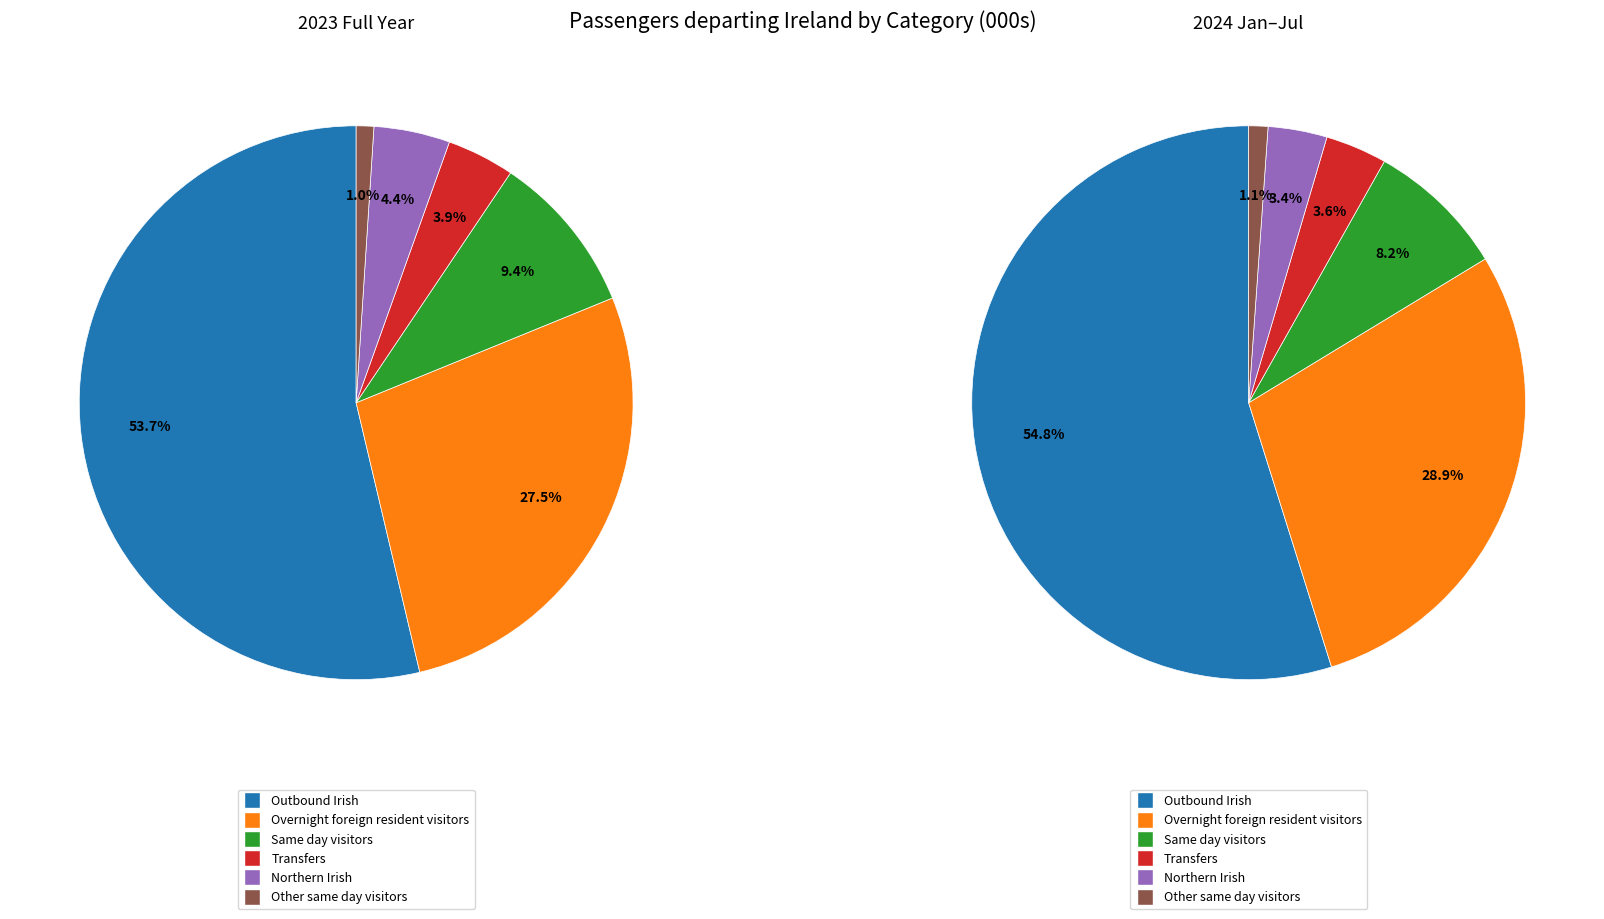

What portion of the pie excludes Transfers?

96.1%